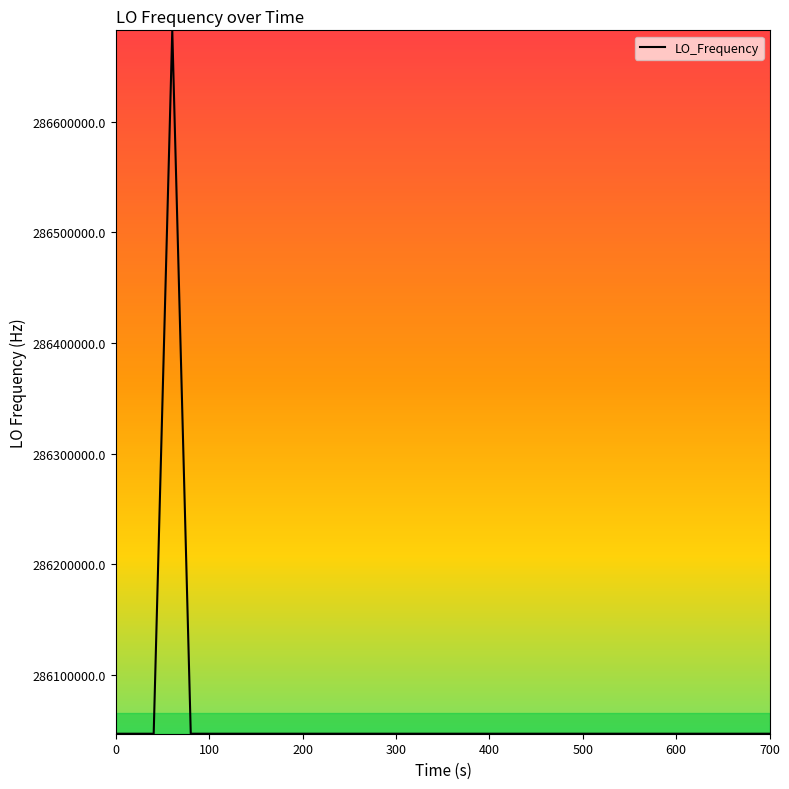

Does the chart display data point markers on the line(s)?

No